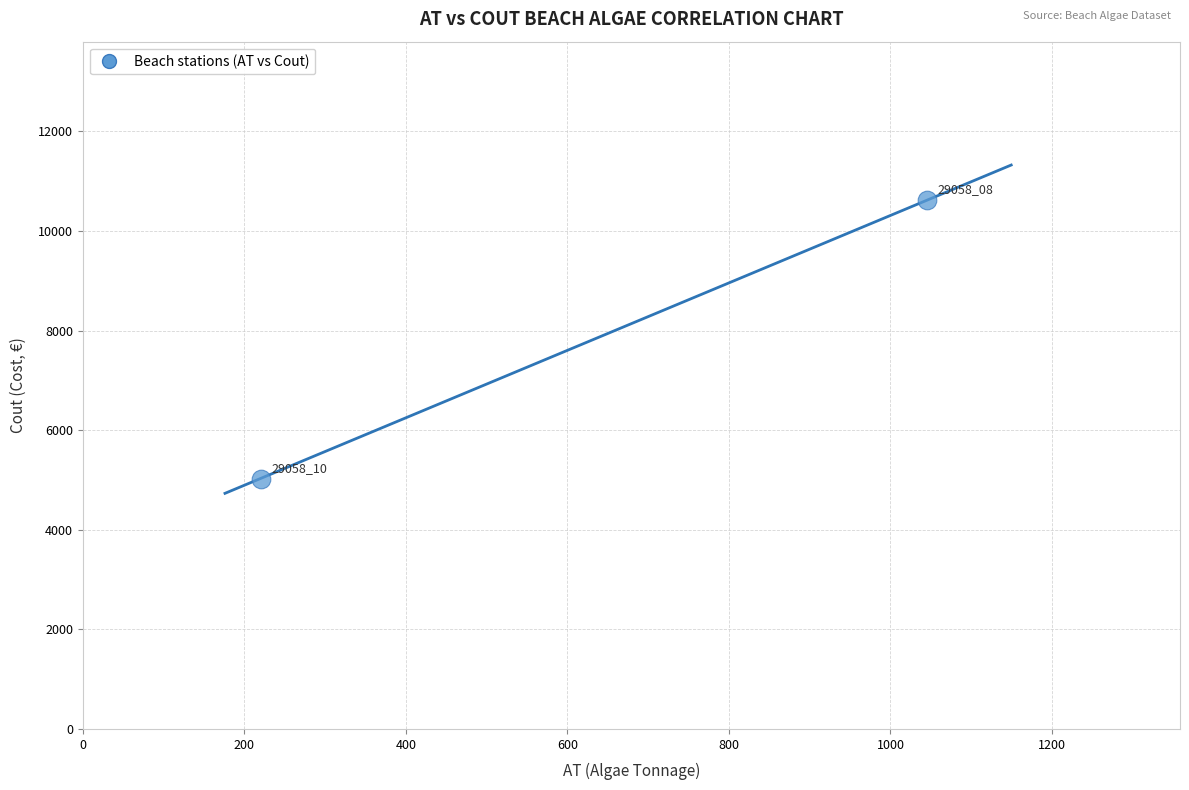

What Y value in the scatter plot is closest to 7824?

5030